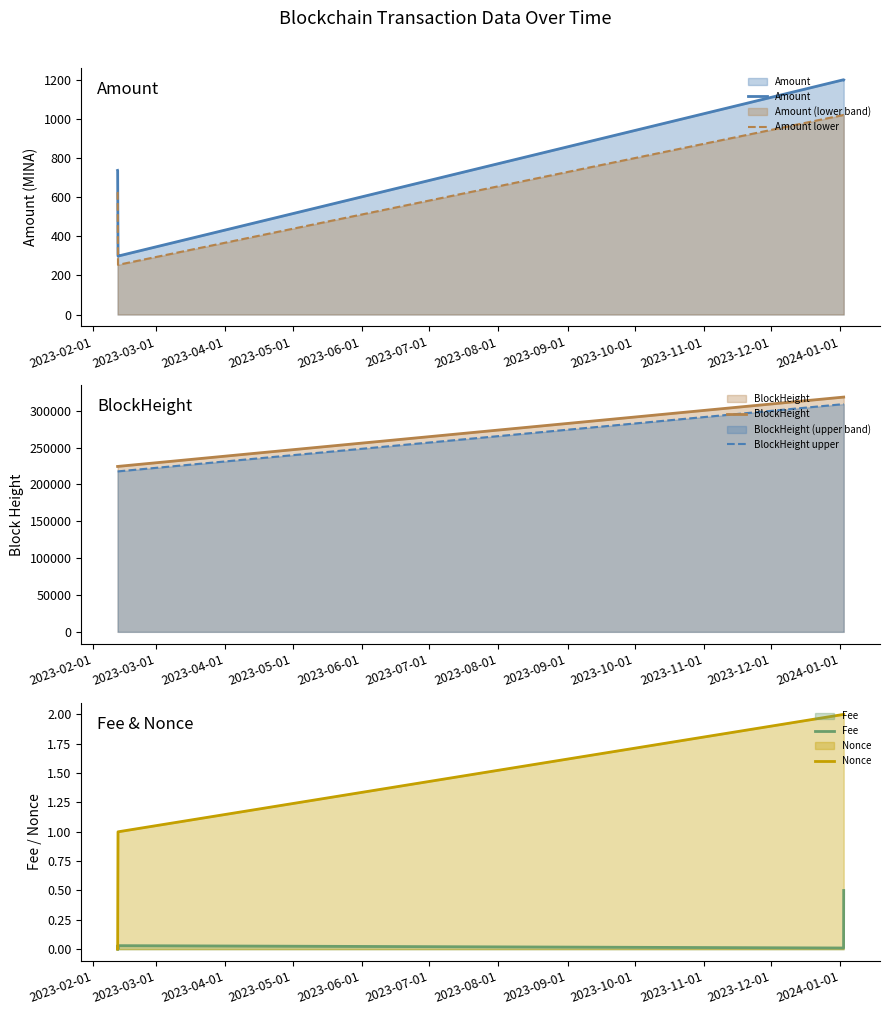

What is the highest value of the Amount lower series?

1020.7